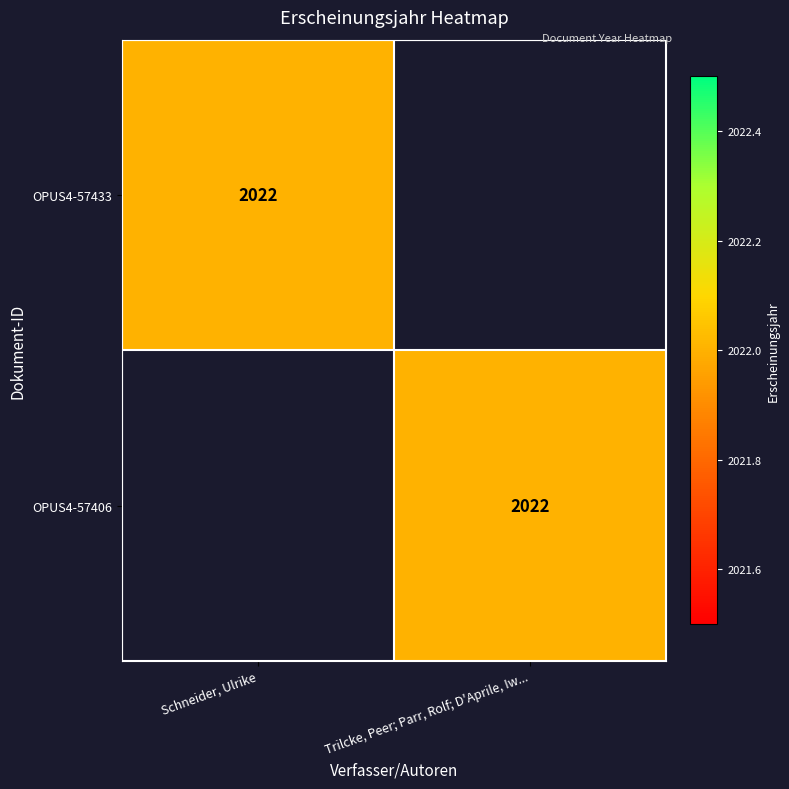

The OPUS4-57433 series shows 1409 at Schneider, Ulrike. True or false?

False